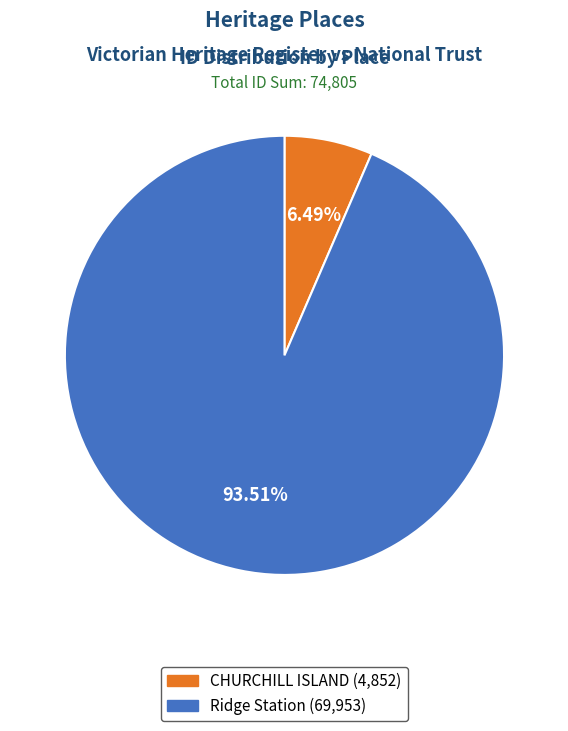

To the nearest percent, what is the difference between the largest and smallest slice percentages?

87%